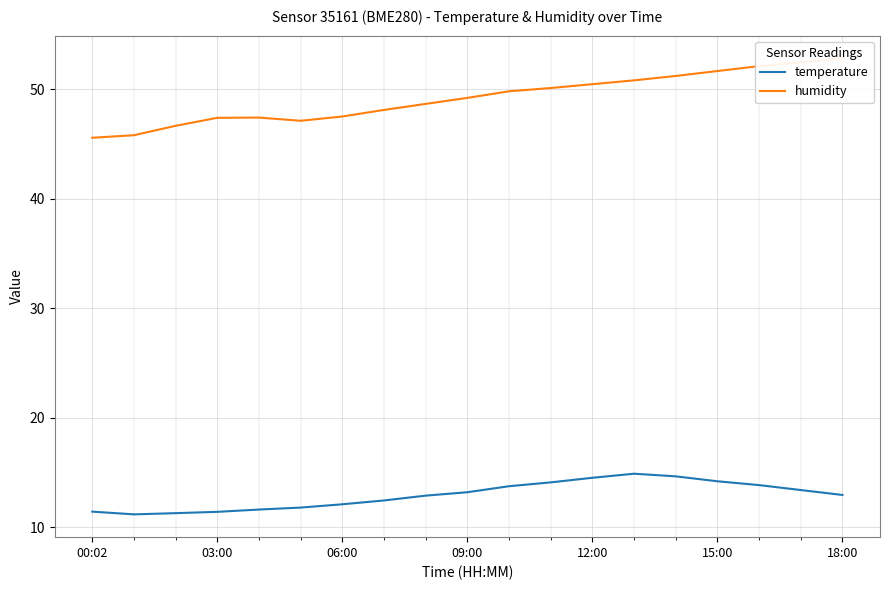

What is the lowest value of the temperature series?

11.2